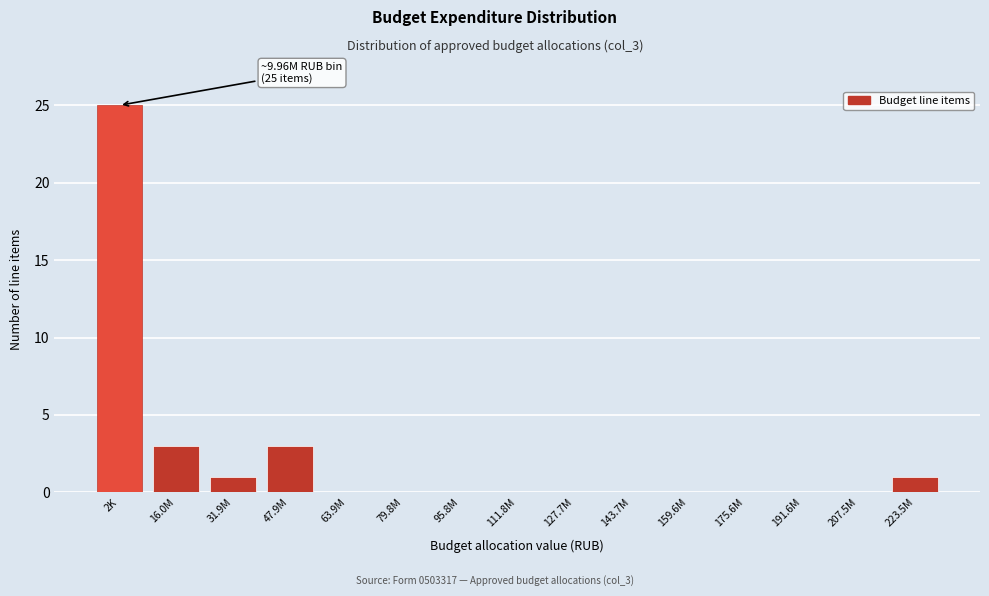

Reading left to right, list all the values displayed in this chart.

2K=25	16.0M=3	31.9M=1	47.9M=3	63.9M=0	79.8M=0	95.8M=0	111.8M=0	127.7M=0	143.7M=0	159.6M=0	175.6M=0	191.6M=0	207.5M=0	223.5M=1